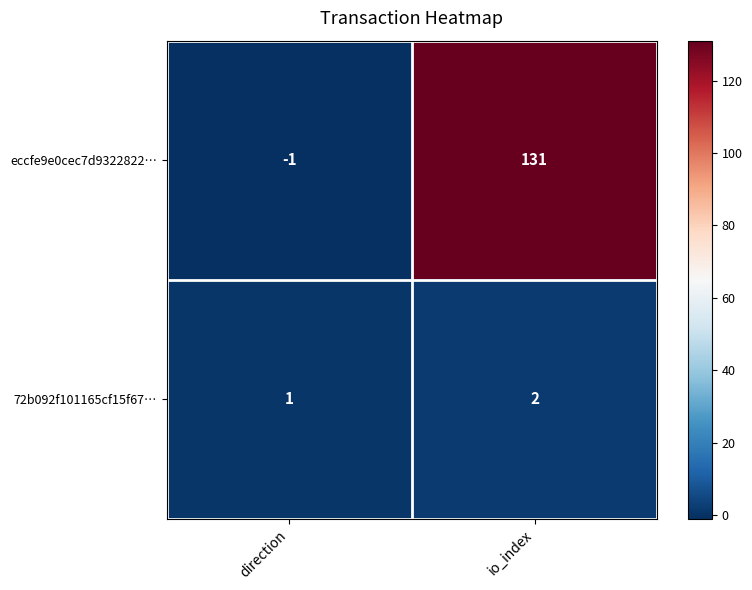

Which series has the largest range (max minus min)?

eccfe9e0cec7d9322822…